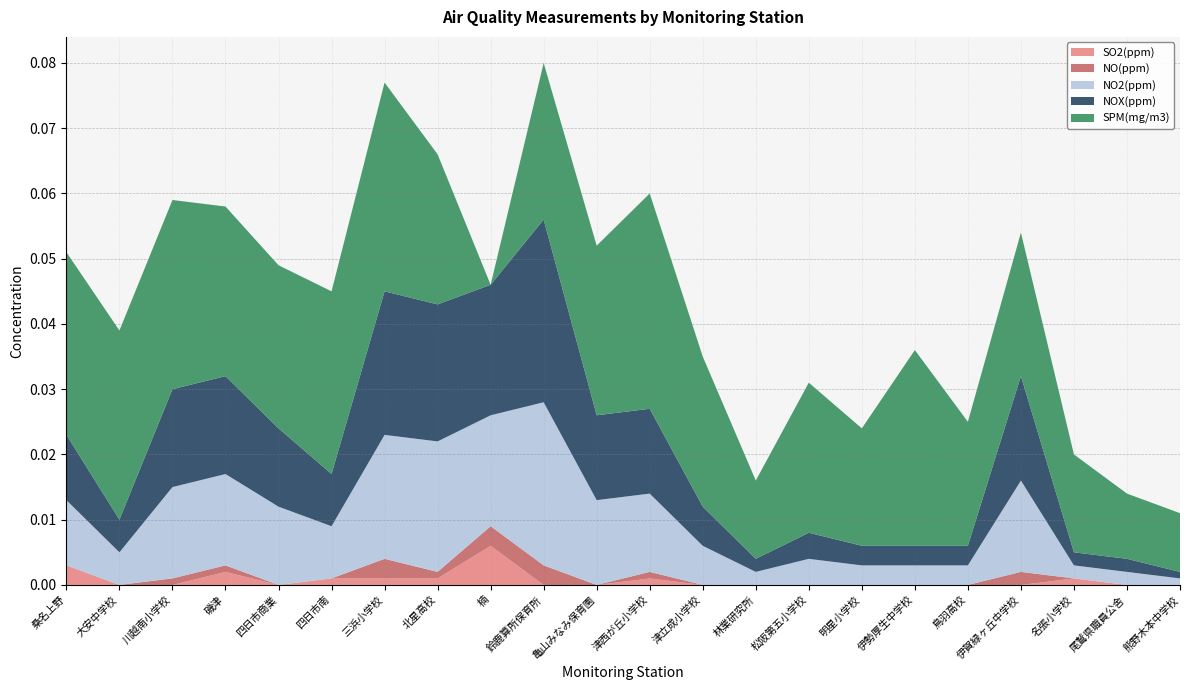

Which category has the highest value in the SO2(ppm) series?

楠